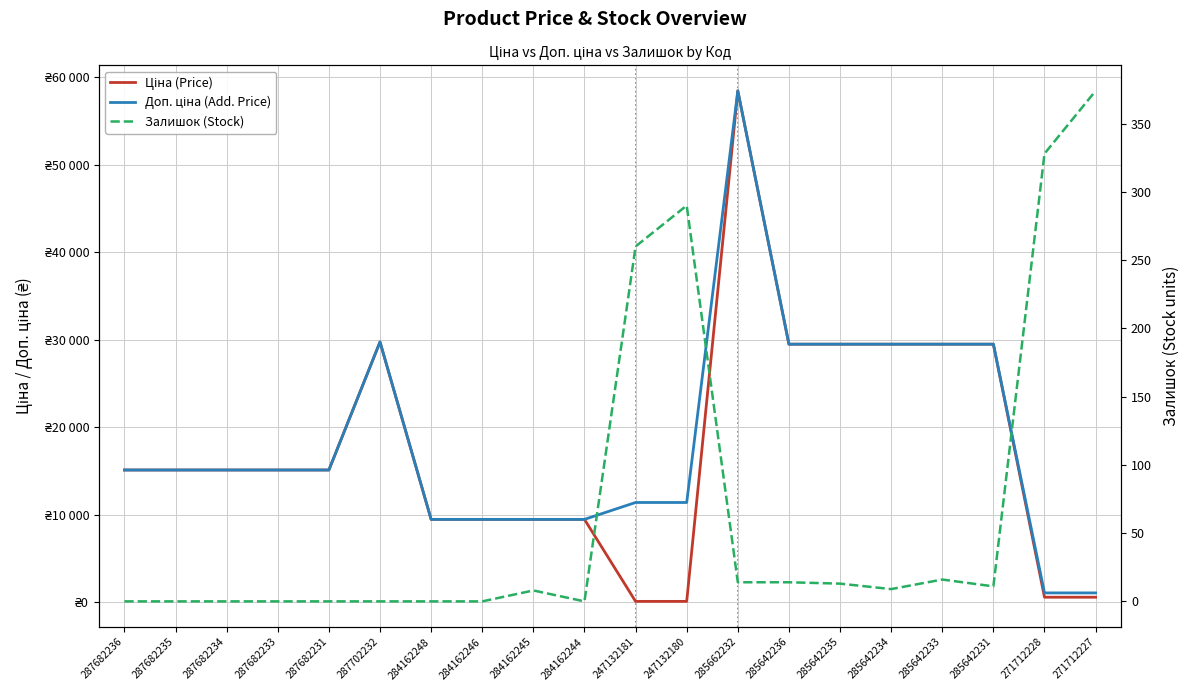

Reading right to left, list all the values displayed in this chart.

Ціна (Price): 589.9	589.9	29491.5	29491.5	29491.5	29491.5	29491.5	58426.5	114.1	114.1	9480.1	9480.1	9480.1	9480.1	29747.2	15120.0	15120.0	15120.0	15120.0	15120.0
Доп. ціна (Add. Price): 1081.7	1081.7	29491.5	29491.5	29491.5	29491.5	29491.5	58426.5	11410.0	11410.0	9480.1	9480.1	9480.1	9480.1	29747.2	15120.0	15120.0	15120.0	15120.0	15120.0
Залишок (Stock): 374.0	328.0	11.0	16.0	9.0	13.0	14.0	14.0	290.0	260.0	0.0	8.0	0.0	0.0	0.0	0.0	0.0	0.0	0.0	0.0